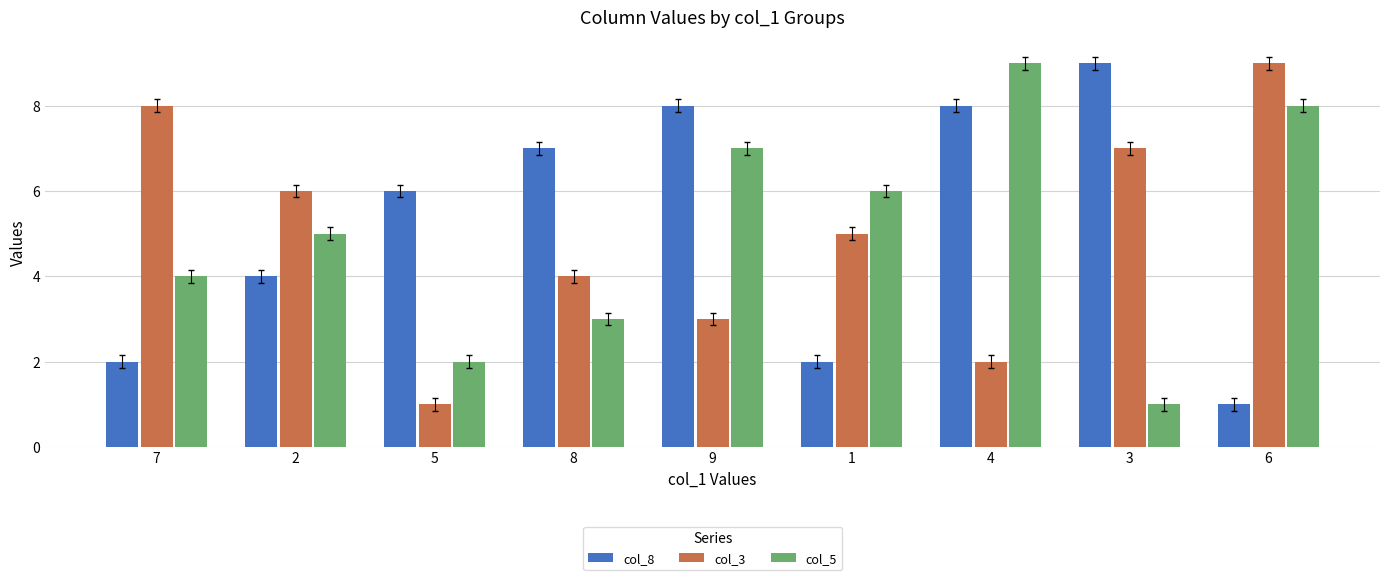

True or false: col_8 has a value of 7 at 8.

True